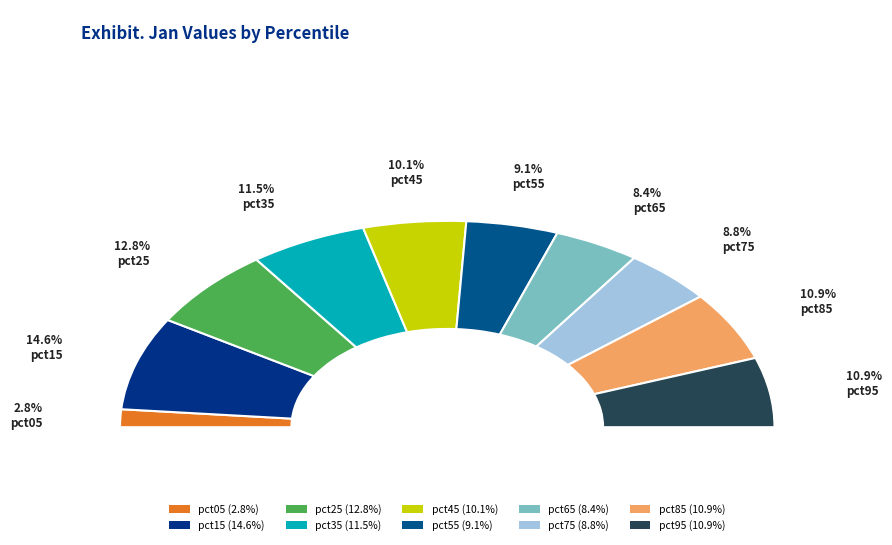

The pct75 slice represents 9% of the pie. True or false?

True